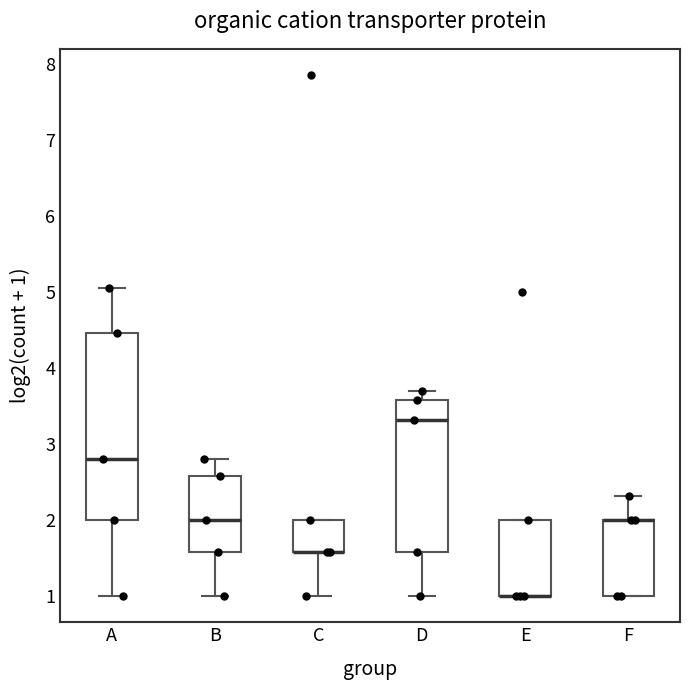

Reading left to right, read every box against the y-axis: the position of its median line, the range the box covers, and the ends of its whiskers. The values are not printed on the chart, so give them approximately, as read against the axis.

A: median 2.8, box 2.0 to 4.5, whiskers 1.0 to 5.0
B: median 2.0, box 1.6 to 2.6, whiskers 1.0 to 2.8
C: median 1.6 (drawn on the box's lower edge), box 1.6 to 2.0, whiskers 1.0 to 2.0
D: median 3.3, box 1.6 to 3.6, whiskers 1.0 to 3.7
E: median 1.0 (drawn on the box's lower edge), box 1.0 to 2.0, whiskers 1.0 to 2.0
F: median 2.0 (drawn on the box's upper edge), box 1.0 to 2.0, whiskers 1.0 to 2.3